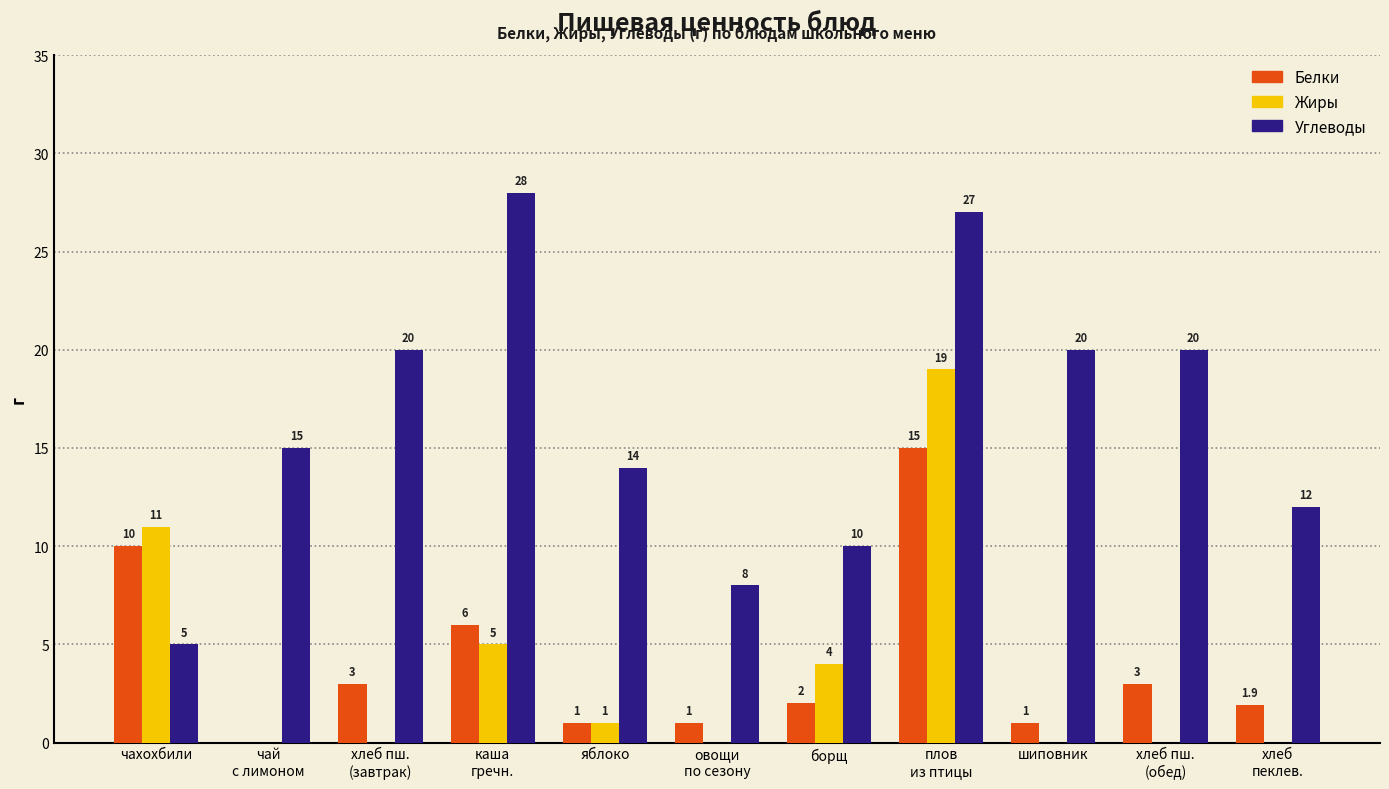

At which label is Жиры closest to 9?

чахохбили